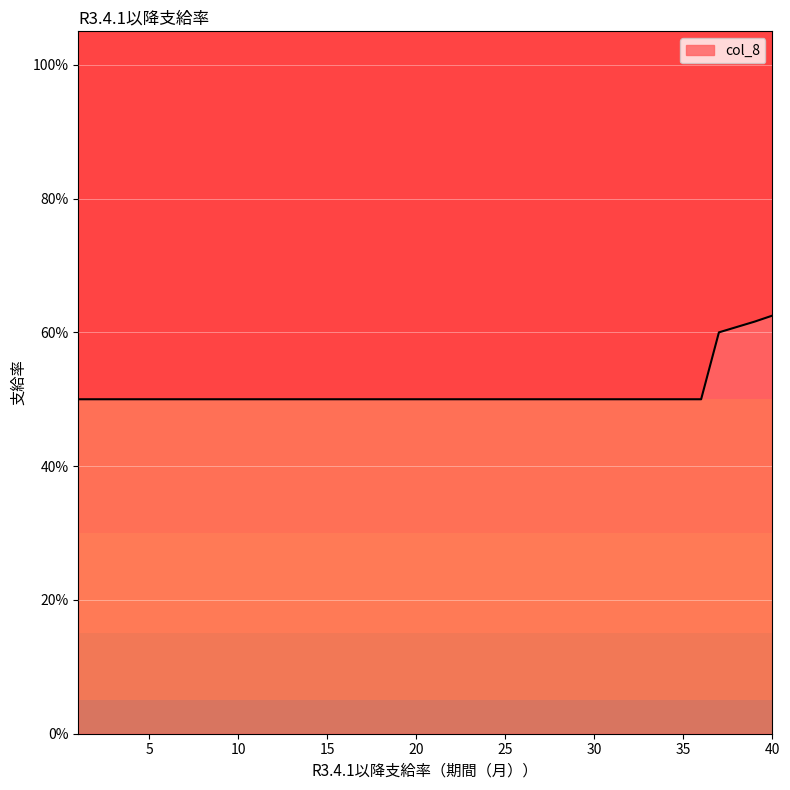

Does the chart display data point markers on the line(s)?

No